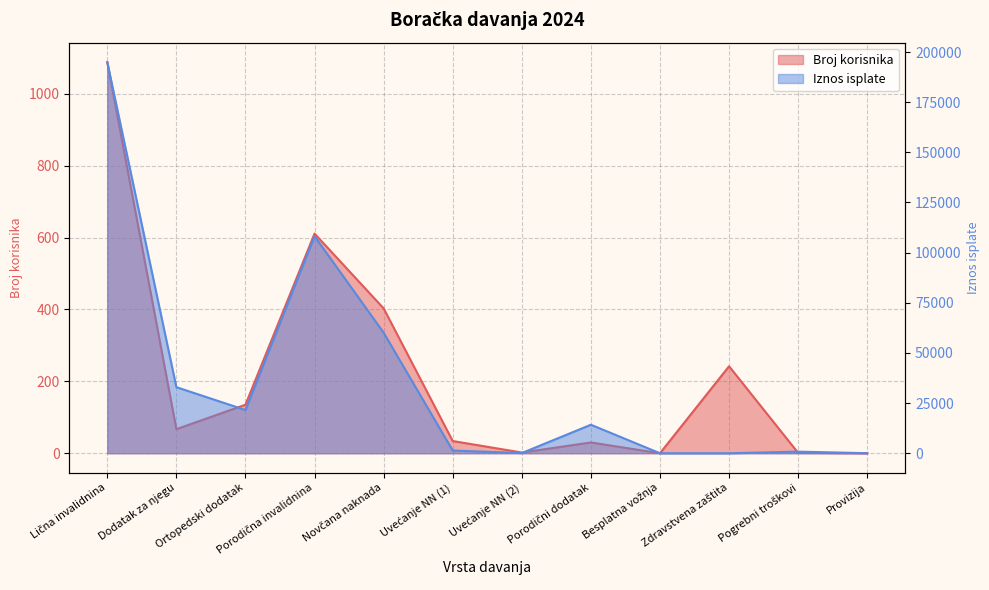

The value of Broj korisnika at Novčana naknada is 207.6. True or false?

False